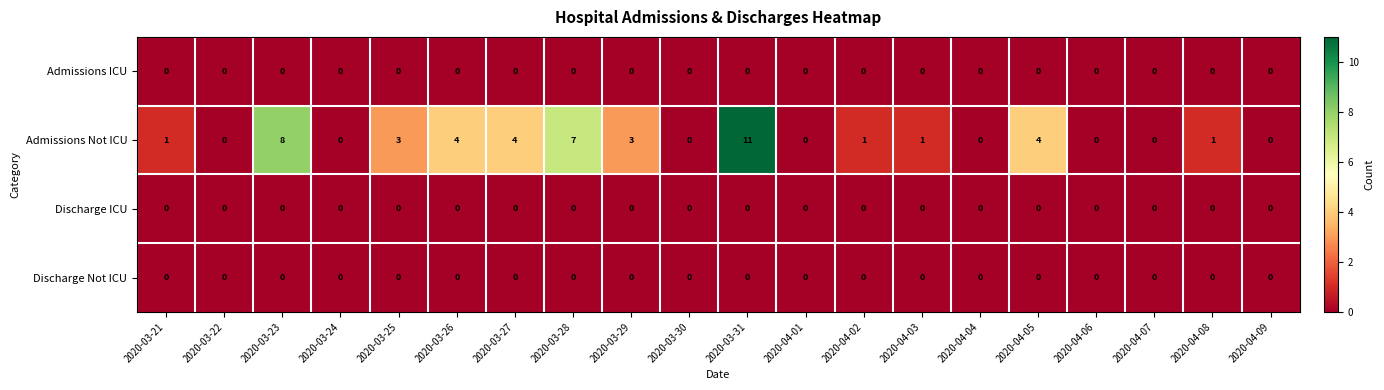

Count the number of data series in this chart.

4